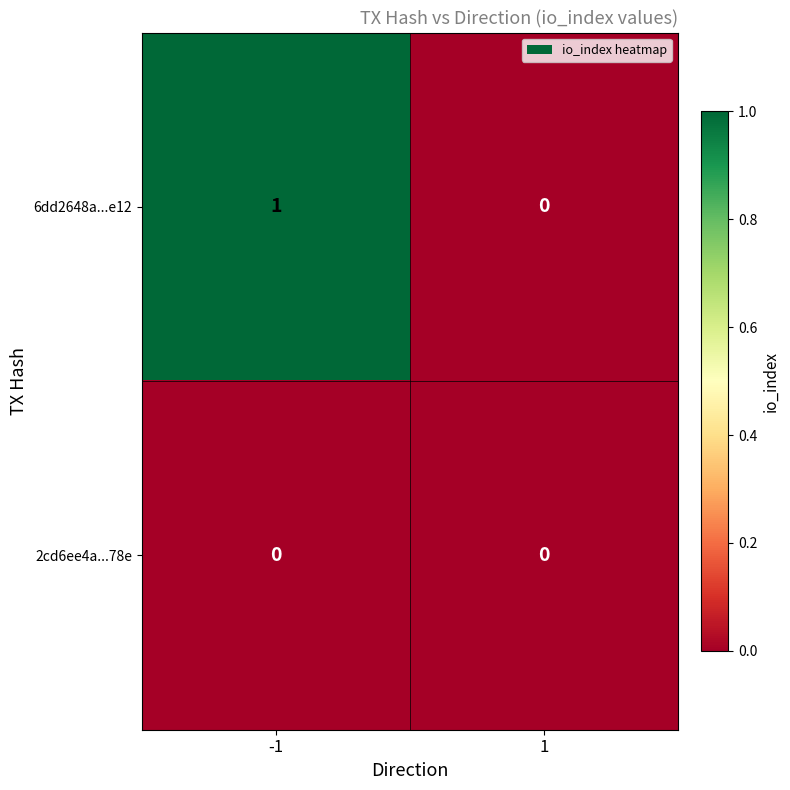

Reading left to right, list all the values displayed in this chart.

6dd2648a...e12: 1	0
2cd6ee4a...78e: 0	0